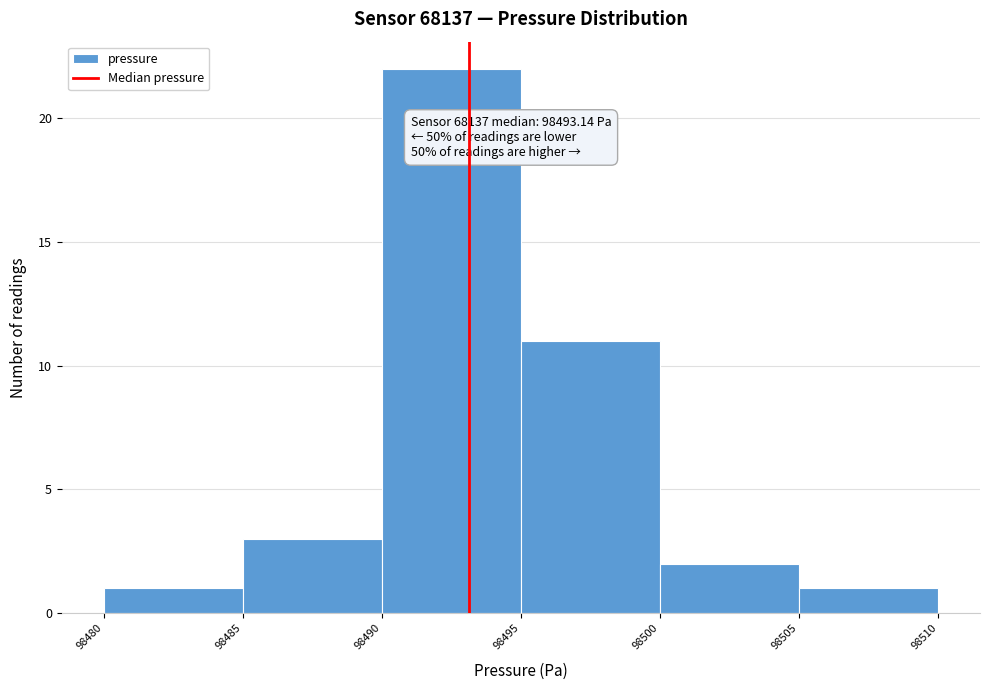

Which range on the x-axis has the tallest bar?

98490 to 98495